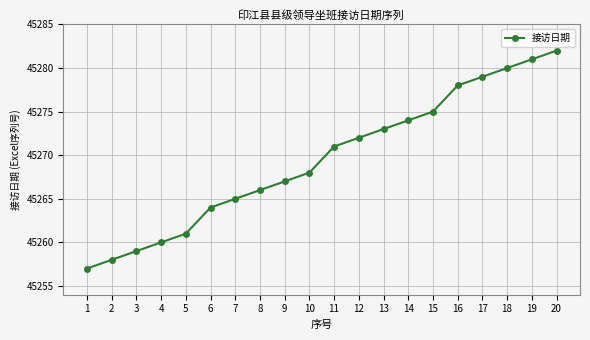

Is it true that the value at 6 is 45264?

True